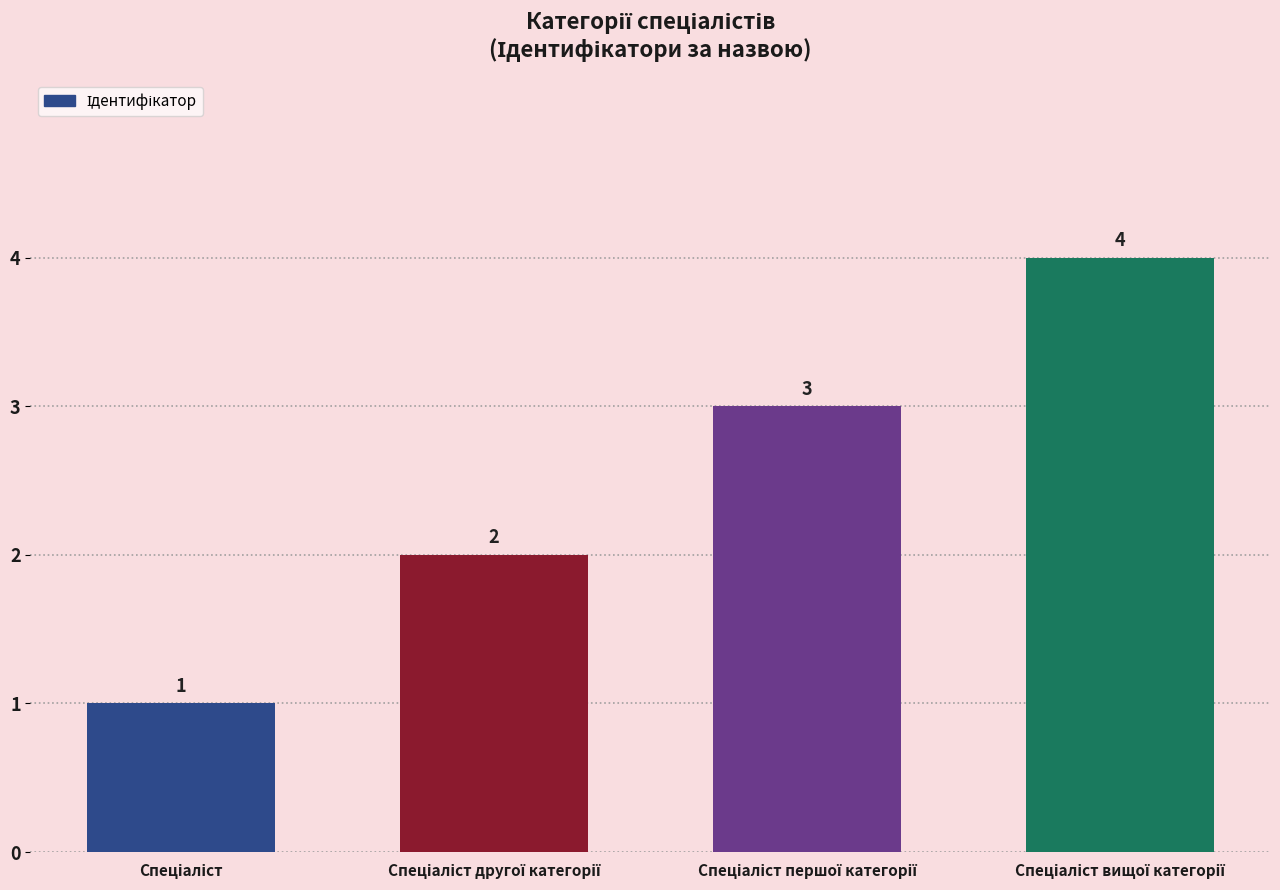

What is the sum of all values?

10